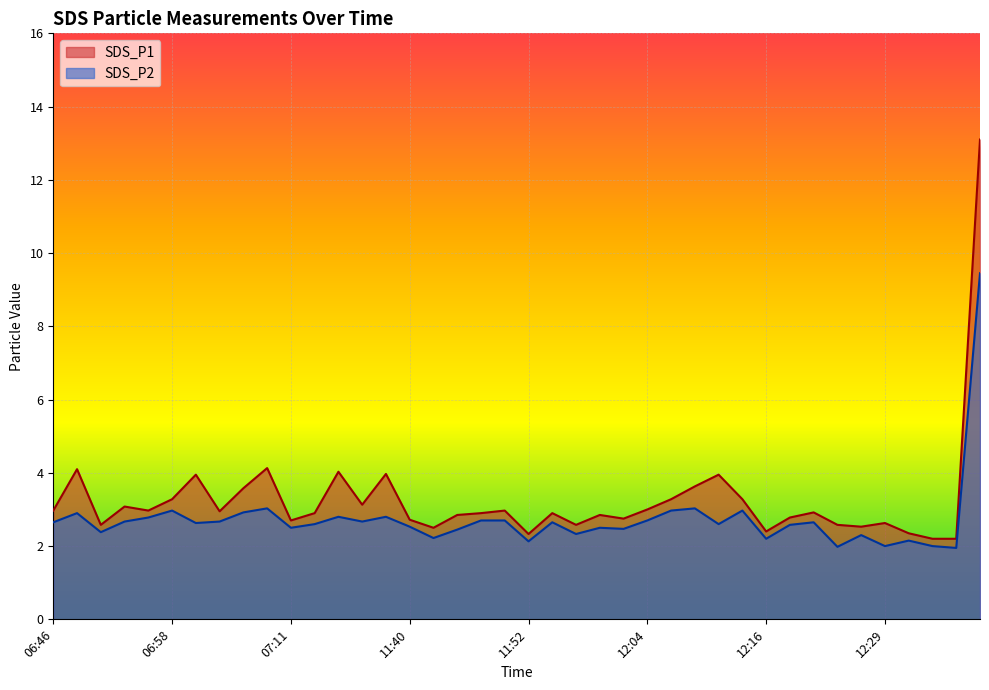

At 12:12, list the series in order from smallest to largest.

SDS_P2, SDS_P1